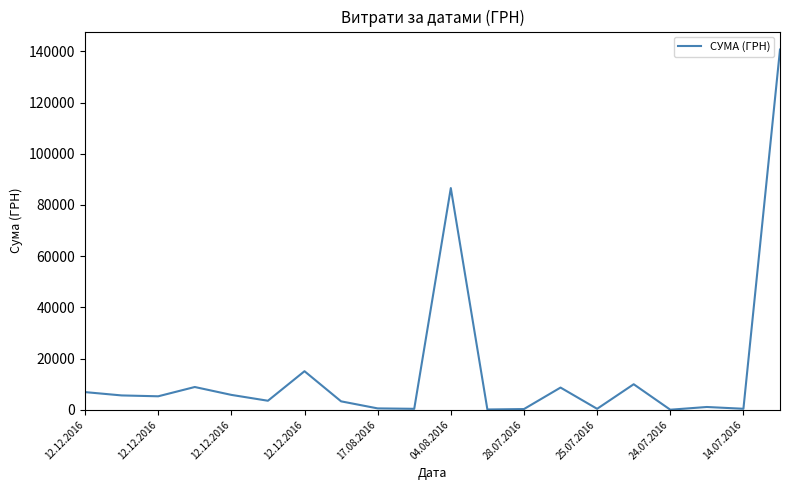

What is the greatest value displayed?

140706.2